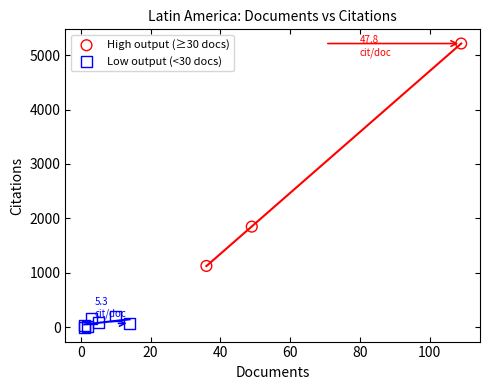

Which series has the largest Y range (max minus min)?

High output (≥30 docs)